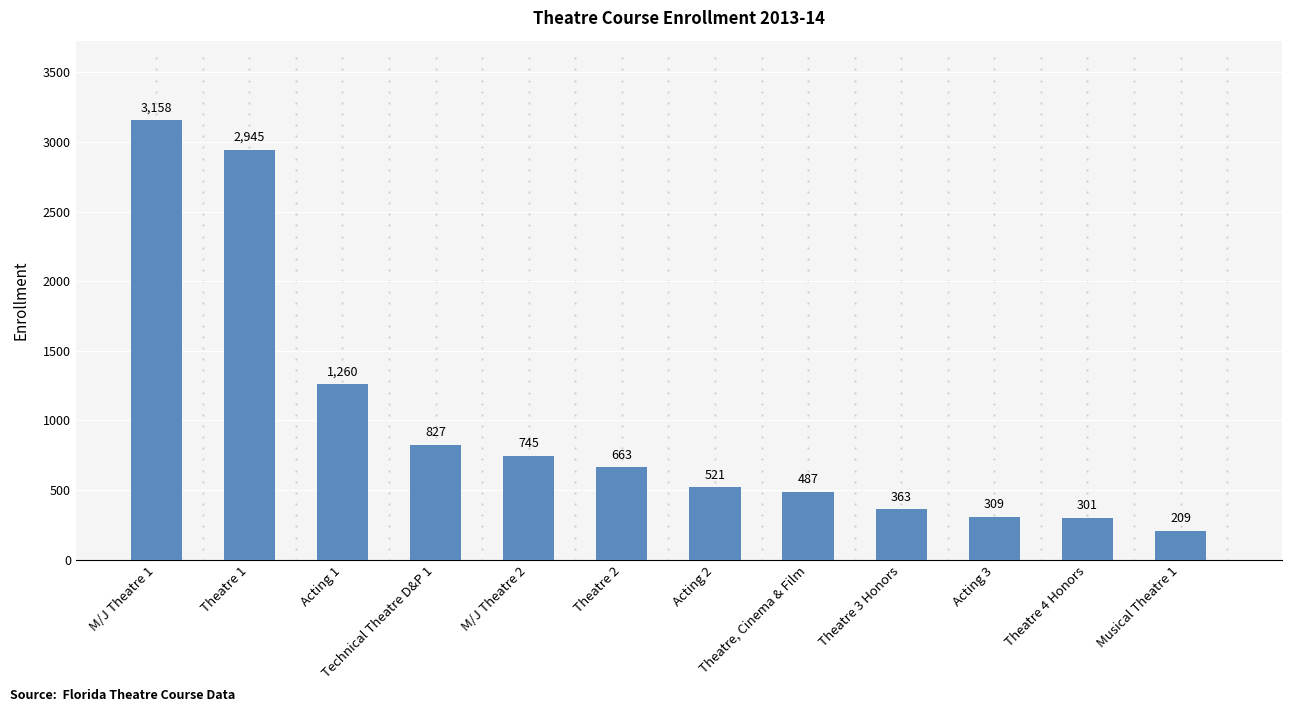

At which category does the chart reach its minimum across all series?

Musical Theatre 1